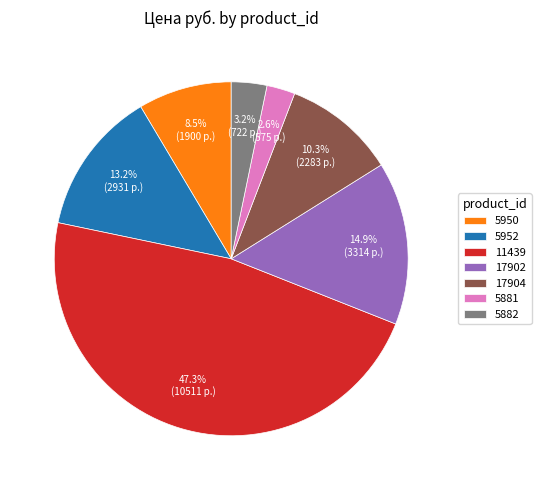

How many segments does this pie chart have?

7